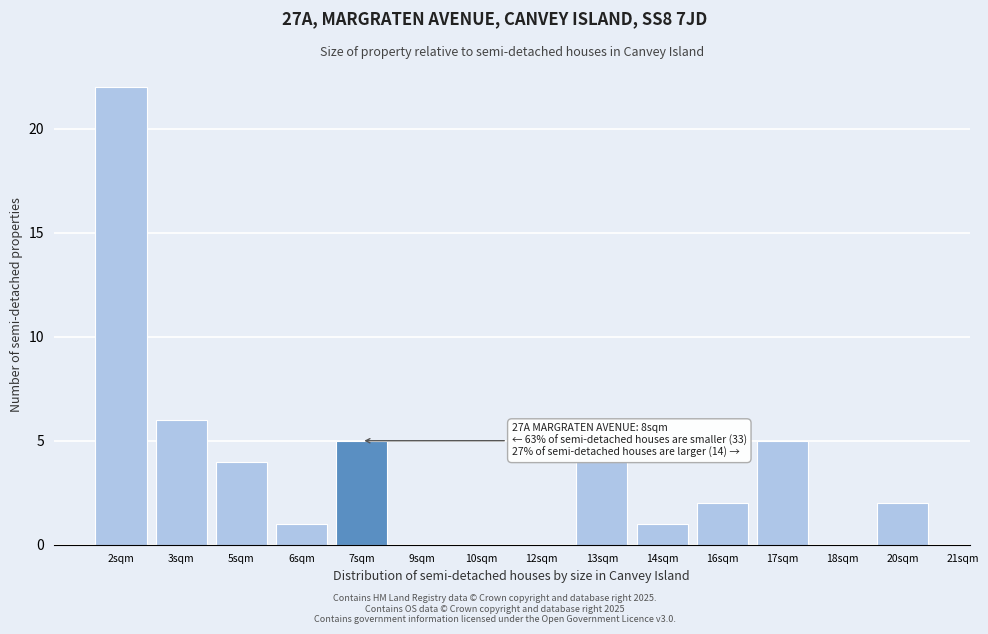

Reading left to right, list all the values displayed in this chart.

2sqm=22	3sqm=6	5sqm=4	6sqm=1	7sqm=5	9sqm=0	10sqm=0	12sqm=0	13sqm=4	14sqm=1	16sqm=2	17sqm=5	18sqm=0	20sqm=2